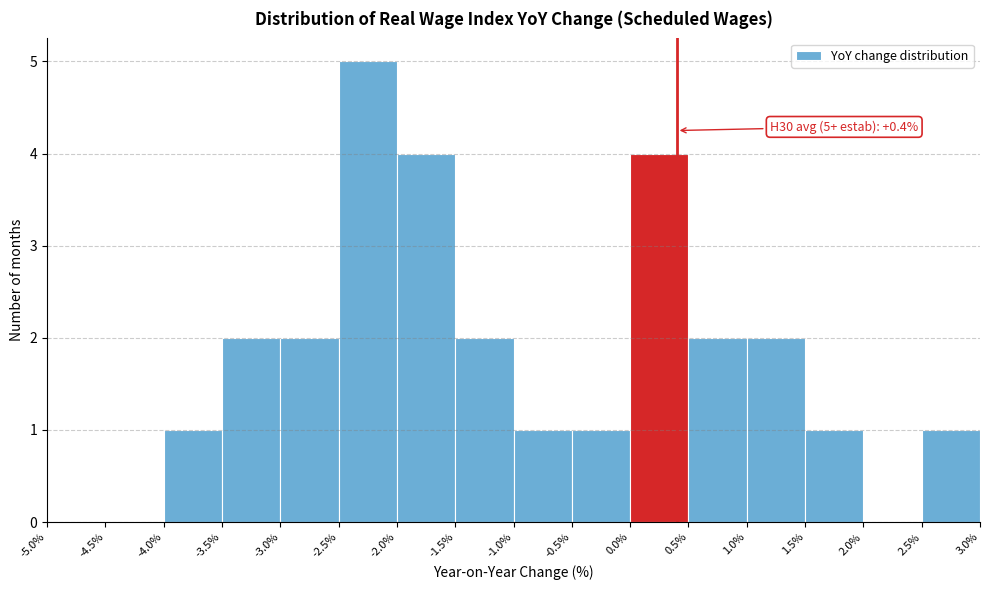

Which range on the x-axis has the tallest bar?

-2.5% to -2.0%